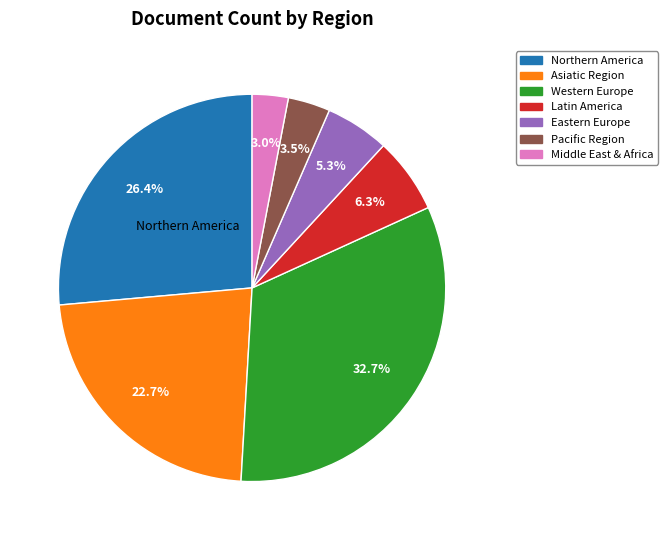

Rank the categories by value from highest to lowest.

Western Europe, Northern America, Asiatic Region, Latin America, Eastern Europe, Pacific Region, Middle East & Africa